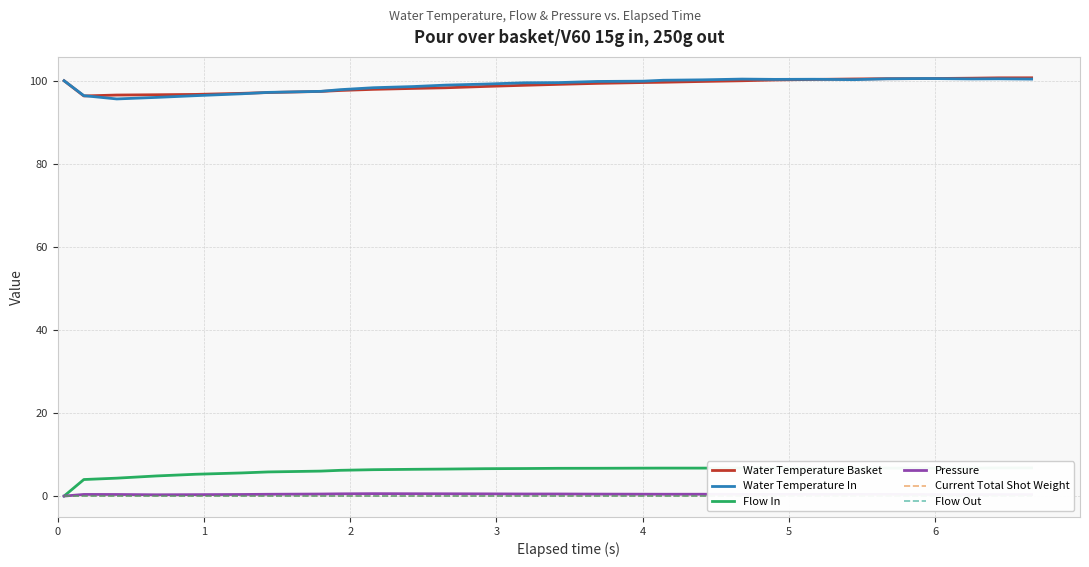

True or false: Water Temperature Basket and Pressure intersect in this chart.

False